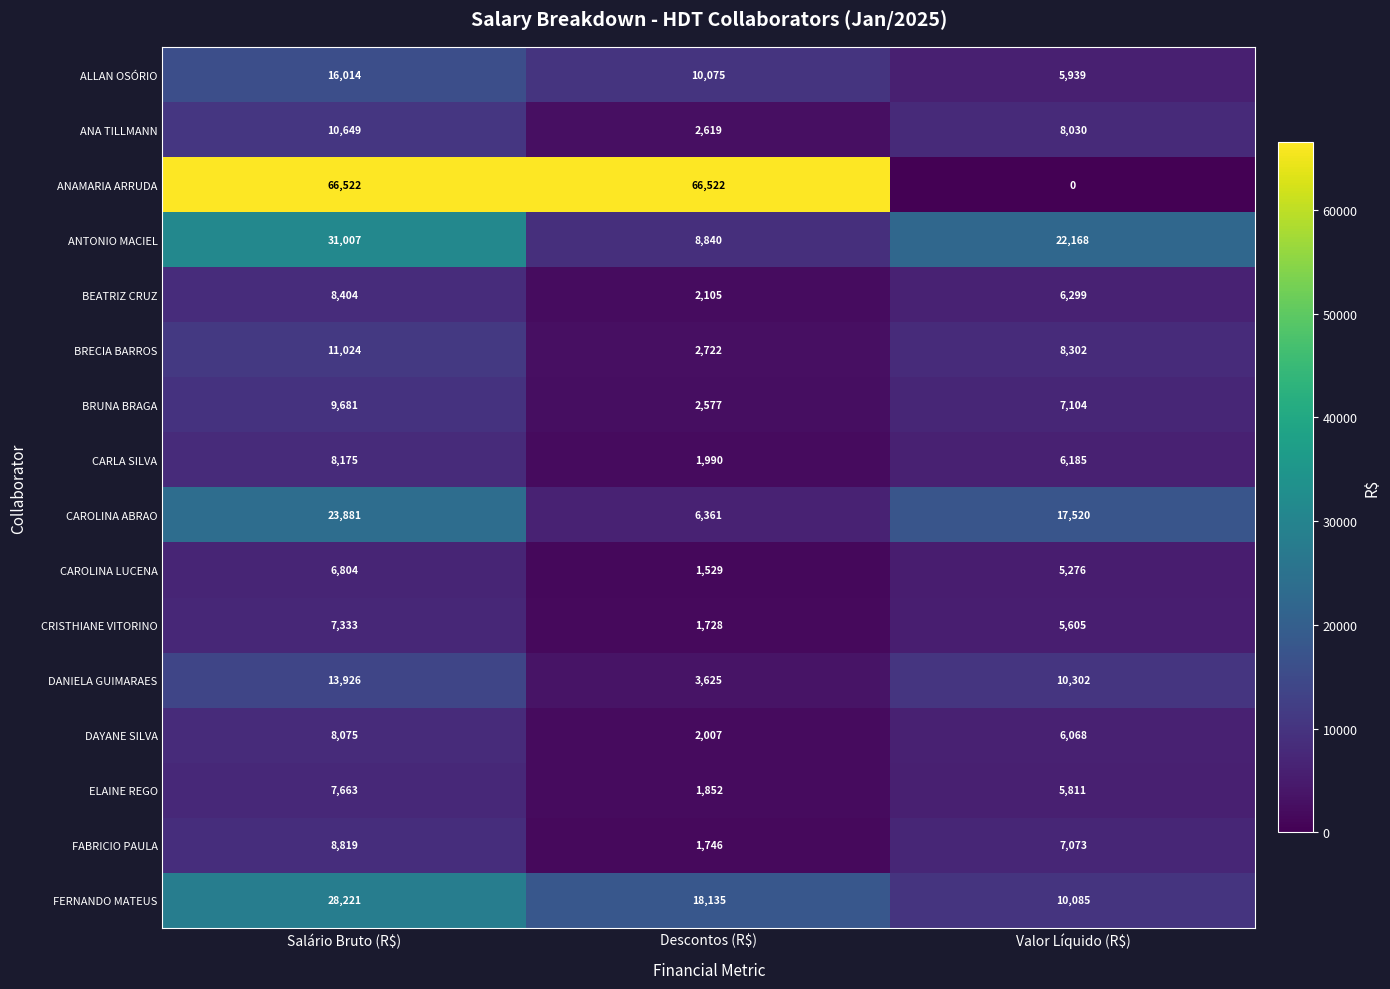

True or false: ALLAN OSÓRIO has a value of 10075 at Descontos (R$).

True